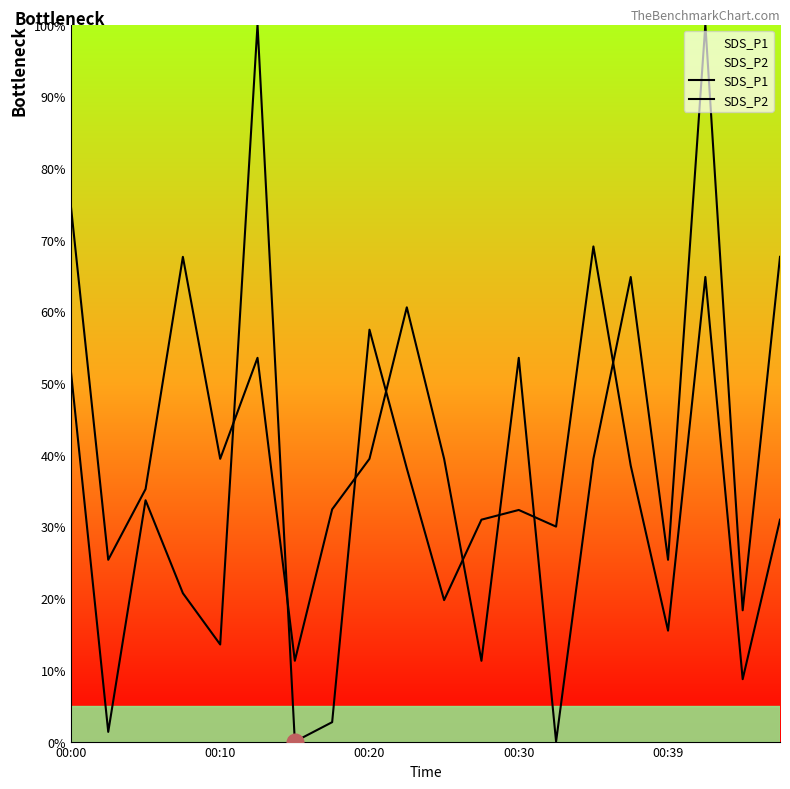

Which series changed the most between 5 and 12?

SDS_P1